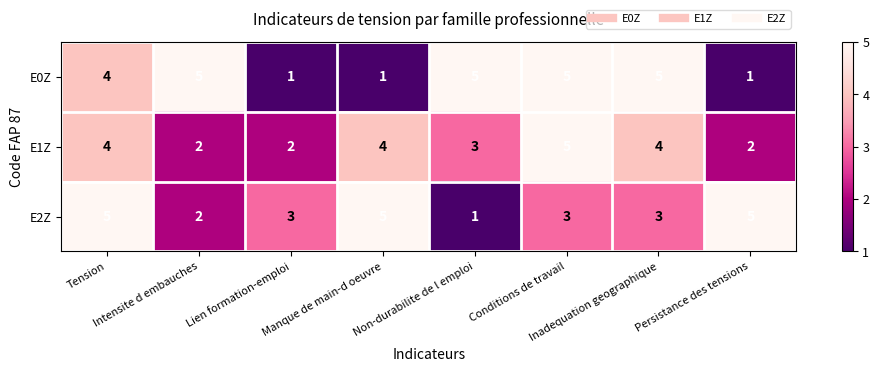

How many E1Z values are between 2 and 4?

7